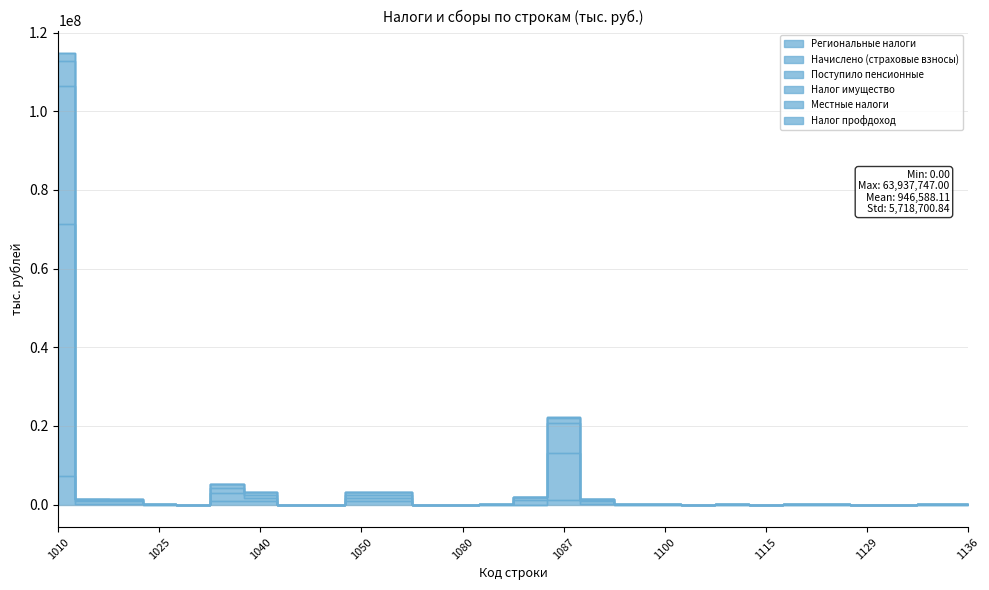

The value of Местные налоги at 1133 is 37194. True or false?

False